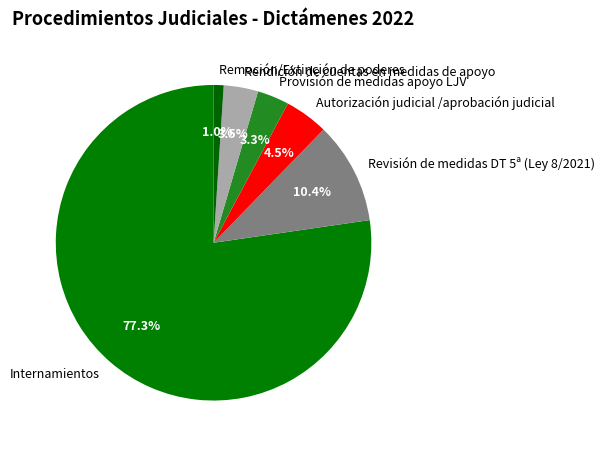

How much of the chart is everything except Rendición de cuentas en medidas de apoyo?

96.5%